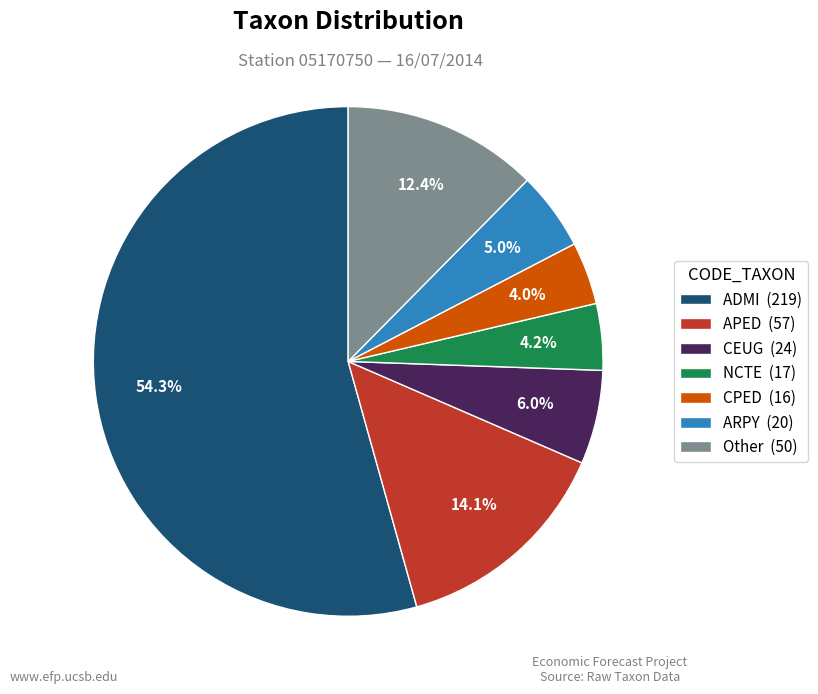

How many segments does this pie chart have?

7